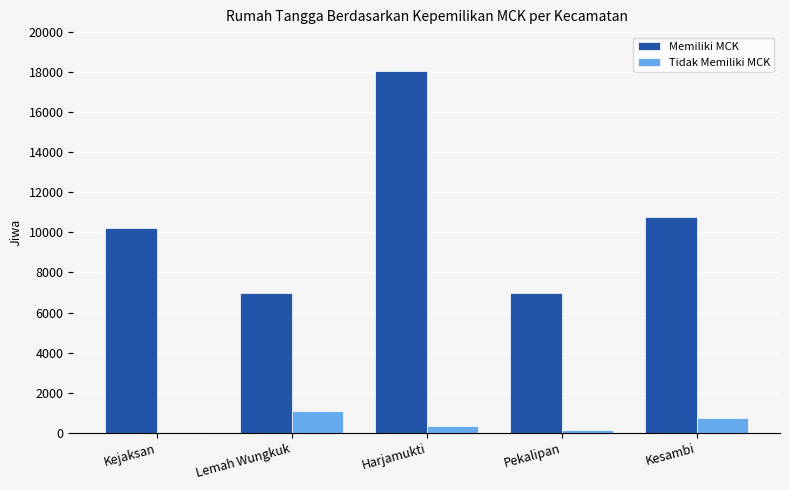

What is the sum of all Tidak Memiliki MCK values?

2280